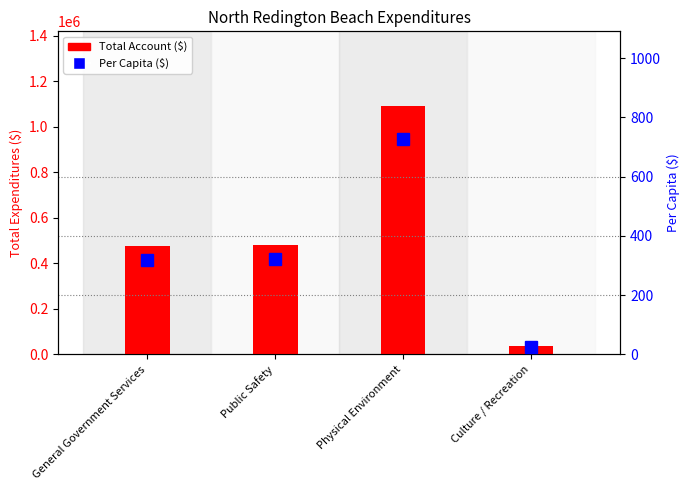

What is the greatest value displayed?

1091326.0